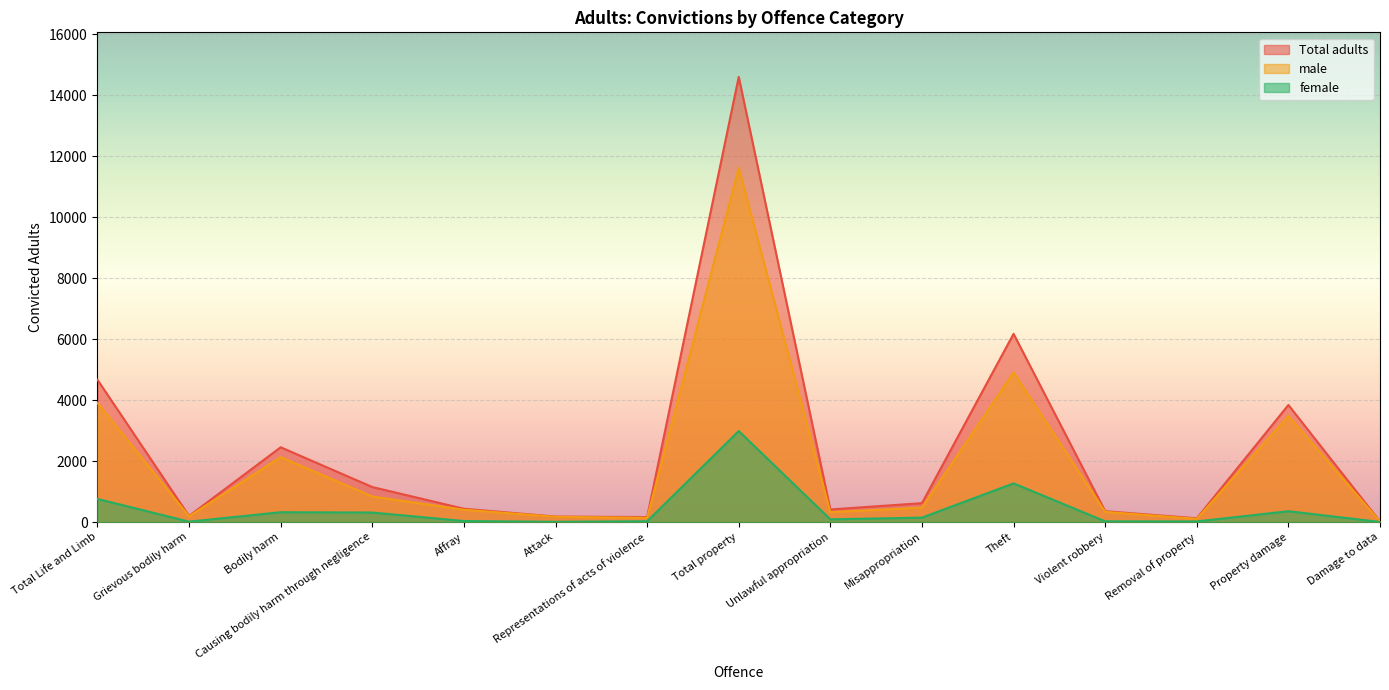

What is the total value across all series at Total property?

29200